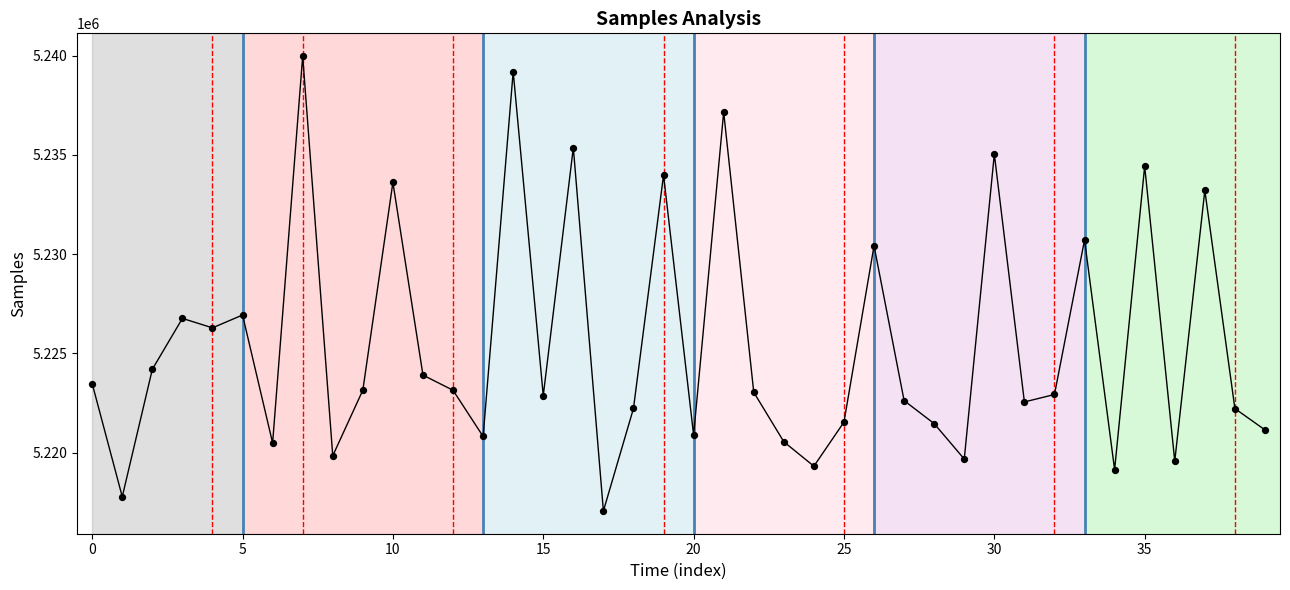

What is the range of Y values (max minus min)?

22915